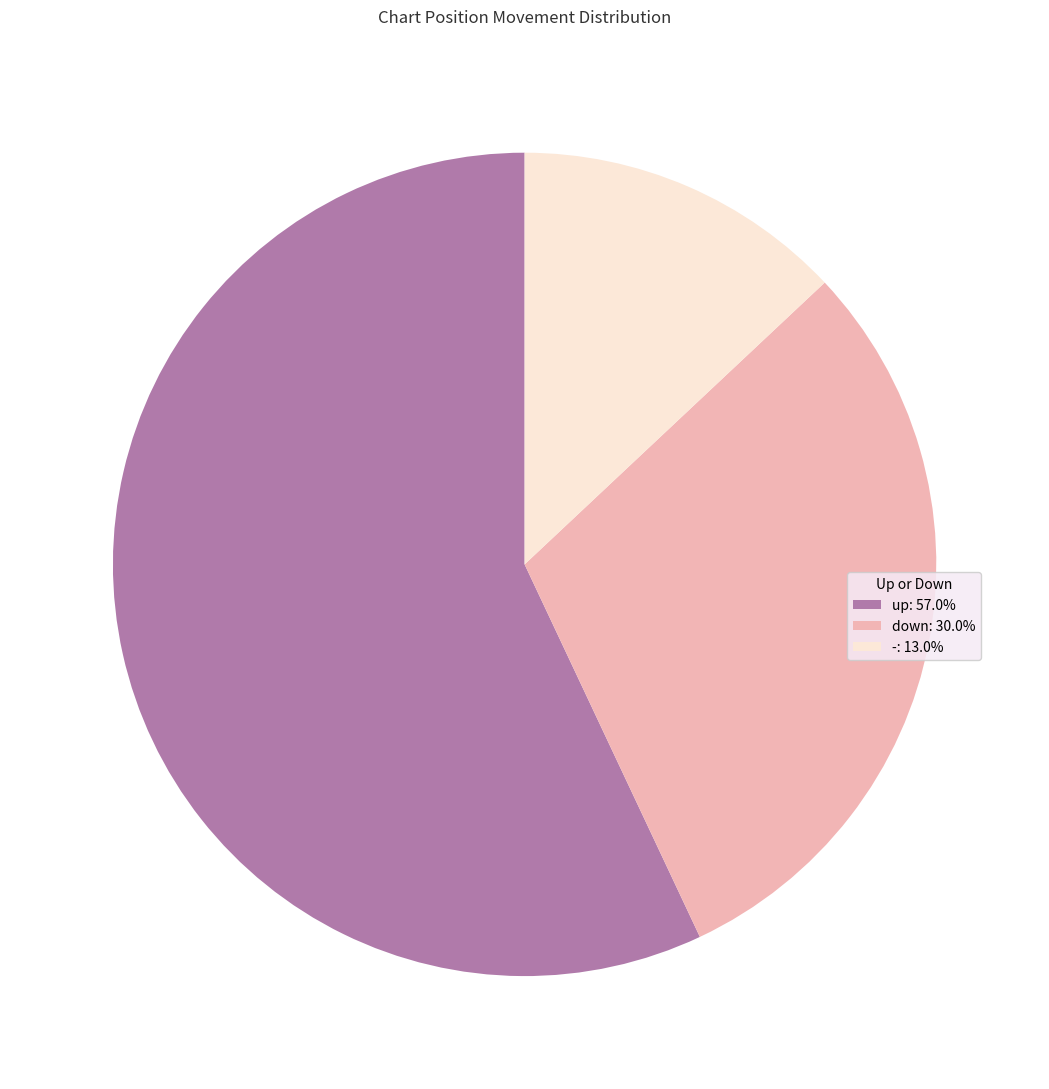

What is the ratio of the value at down: 30.0% to the value at up: 57.0%?

0.5